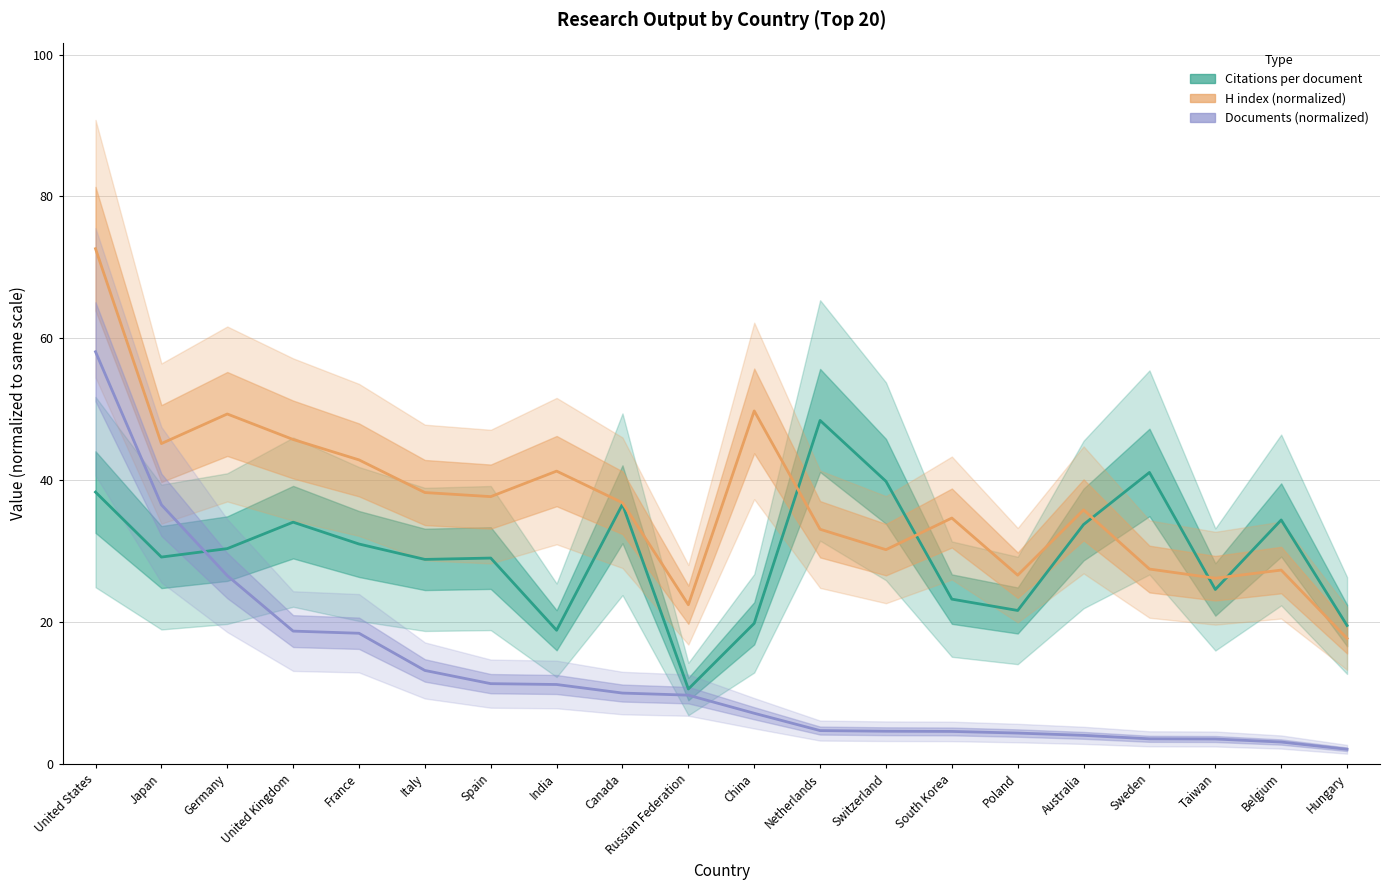

Which series has the largest total across all categories?

H index